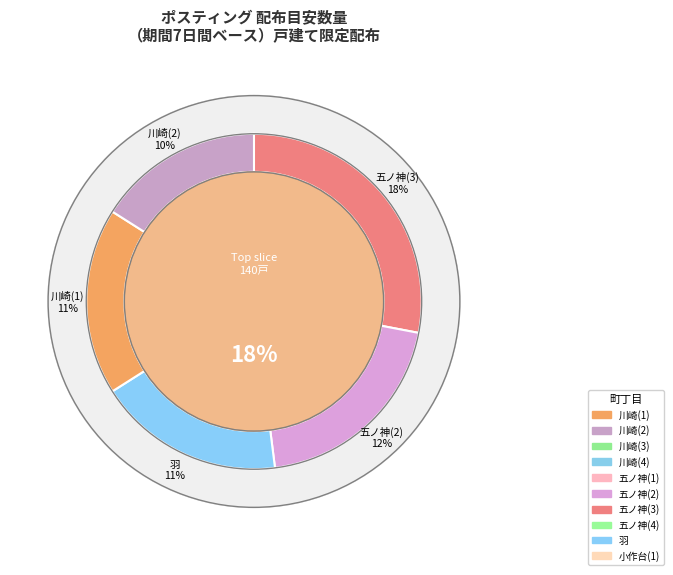

Is 川崎(2) the majority of the pie?

No